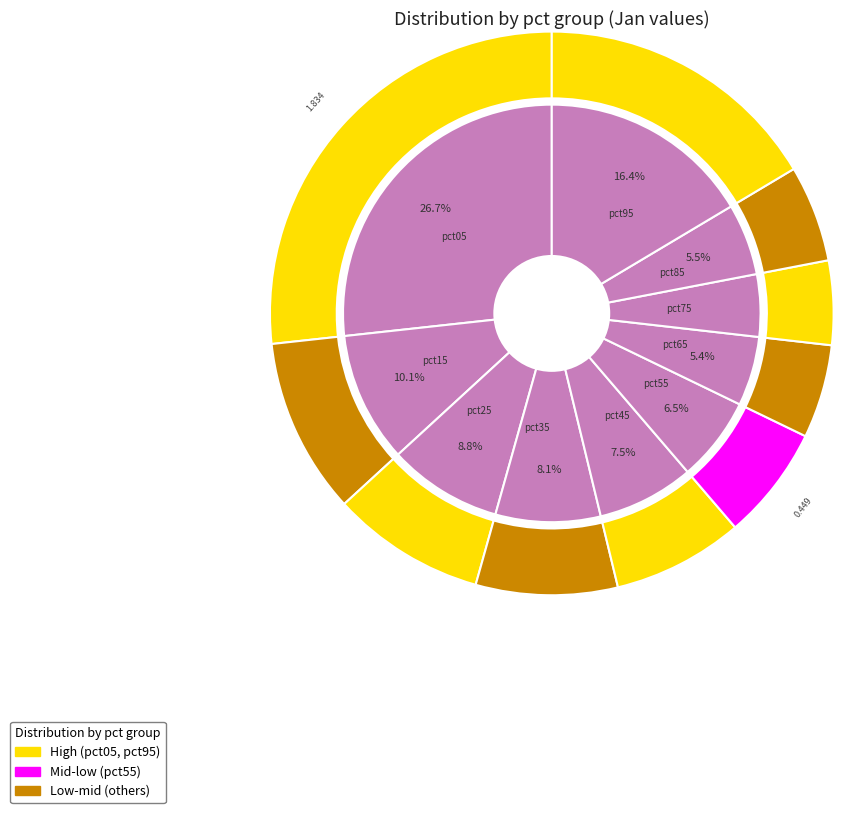

Combined, what portion of the pie is pct35 and pct65?

13.5%